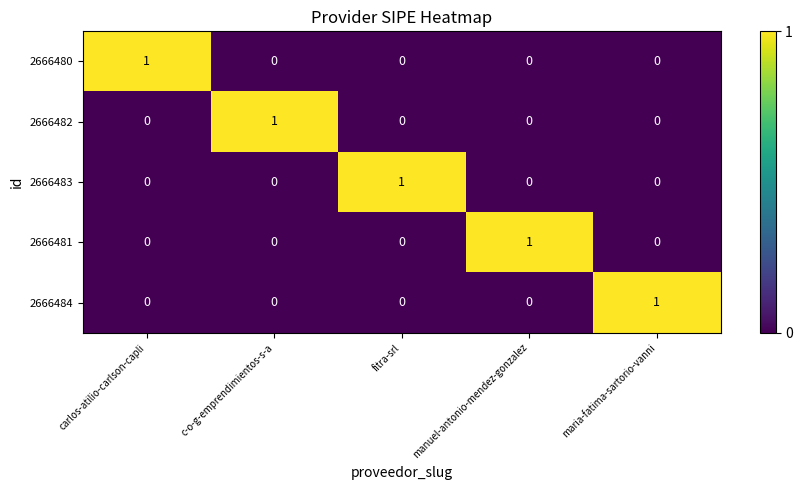

Reading left to right, extract all data points from this chart.

2666480: 1	0	0	0	0
2666482: 0	1	0	0	0
2666483: 0	0	1	0	0
2666481: 0	0	0	1	0
2666484: 0	0	0	0	1